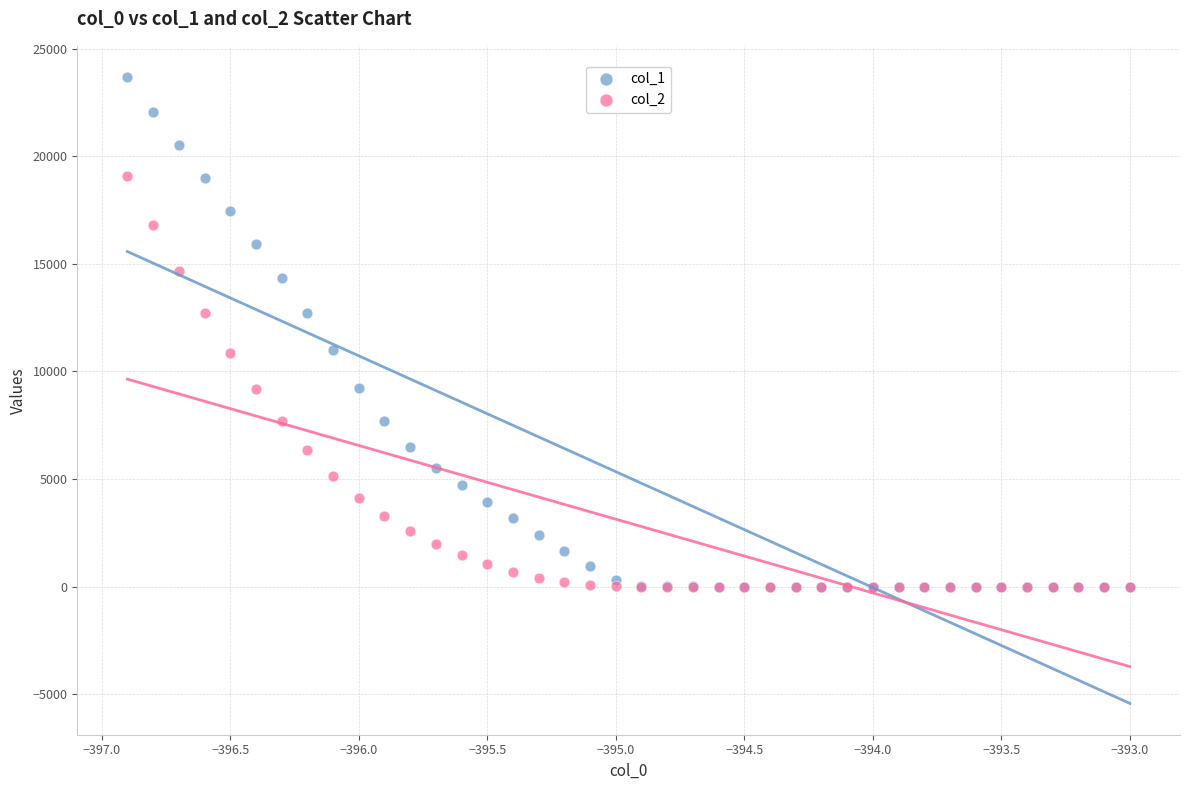

What are all the series names shown in the legend?

col_1, col_2